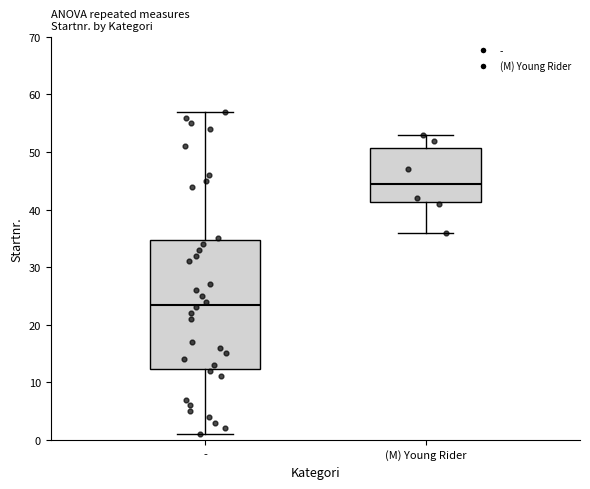

Reading left to right, read every box against the y-axis: the position of its median line, the range the box covers, and the ends of its whiskers. The values are not printed on the chart, so give them approximately, as read against the axis.

-: median 24, box 12 to 35, whiskers 1 to 57
(M) Young Rider: median 45, box 41 to 51, whiskers 36 to 53